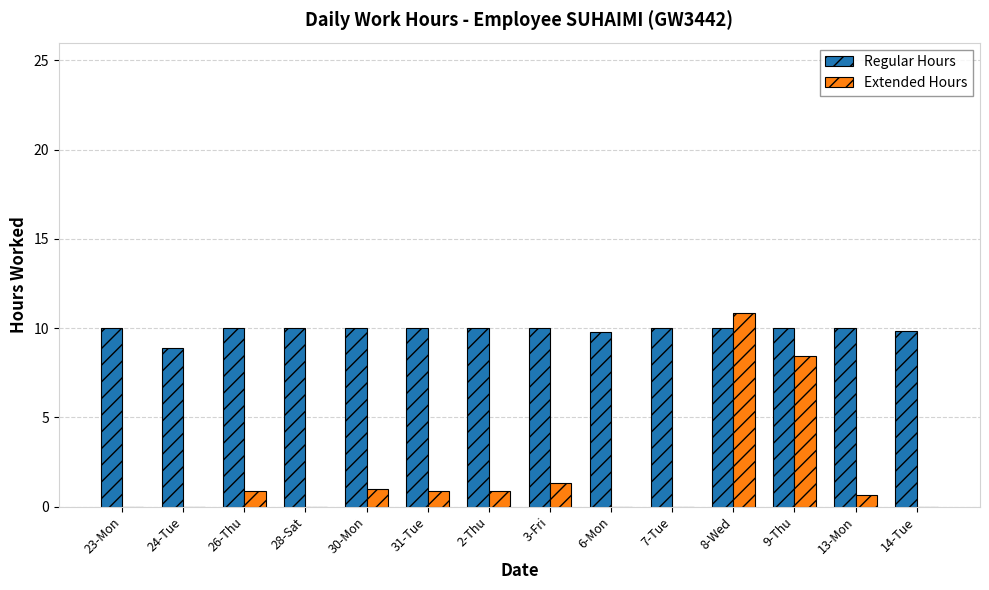

Does the chart contain stacked bars?

No